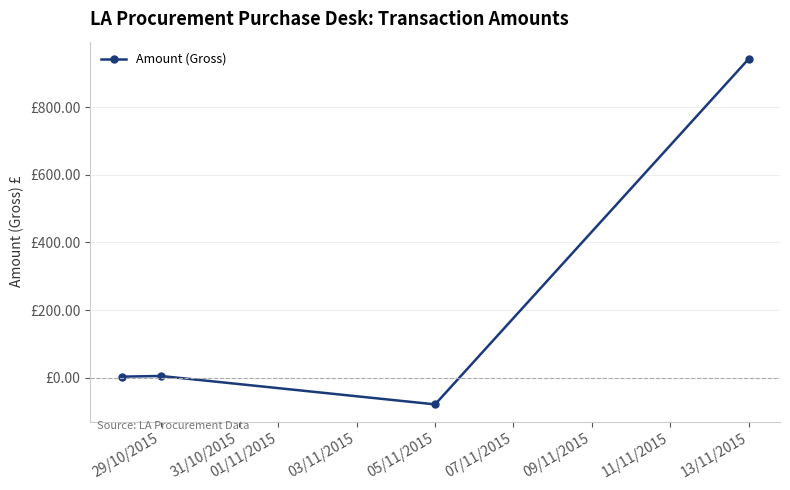

Does the chart have visible grid lines?

Yes